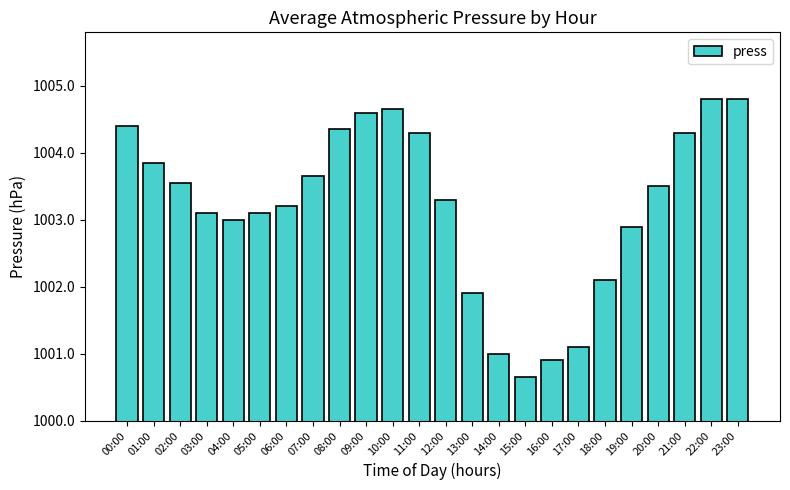

At which category does the chart reach its minimum across all series?

15:00